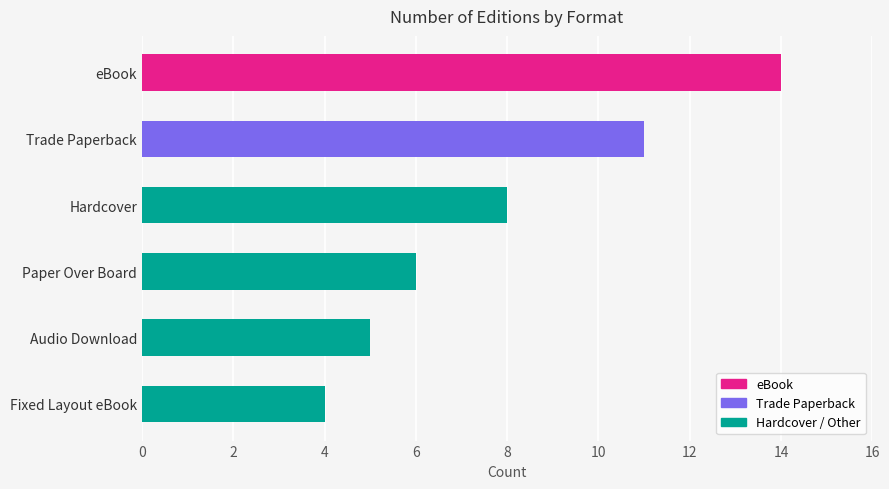

What is the sum of all values?

48